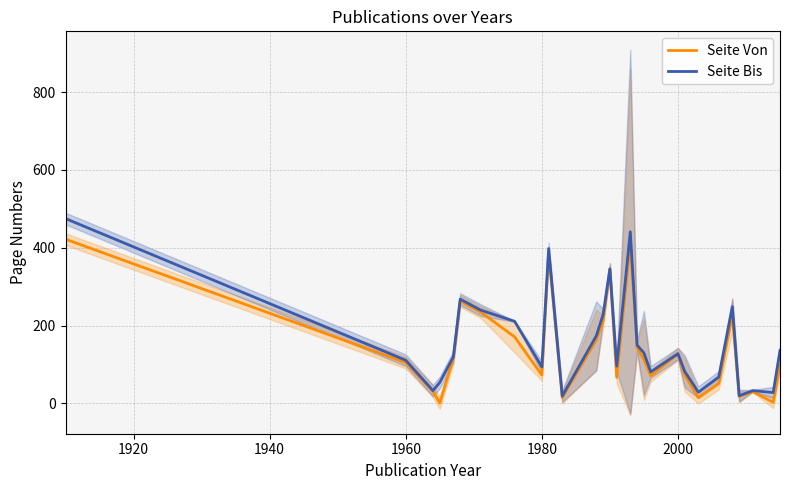

Does the chart have visible grid lines?

Yes